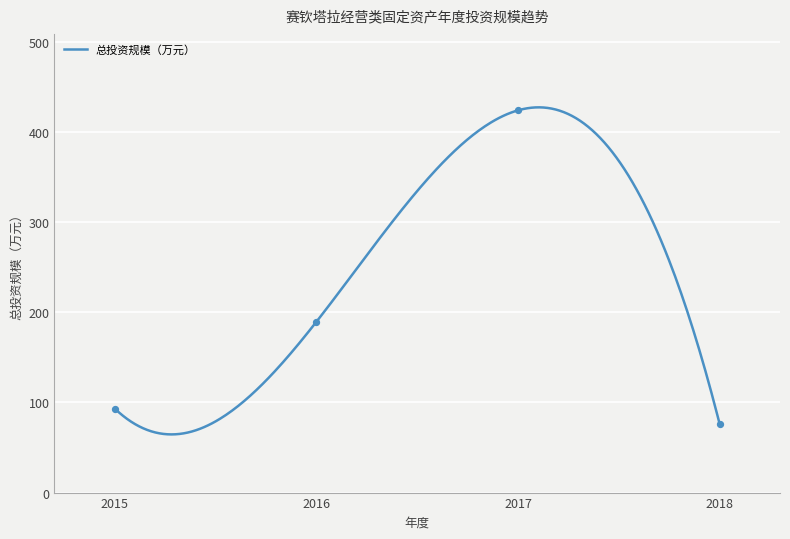

Which has a higher value, 2016-7 or 2018-9?

2016-7